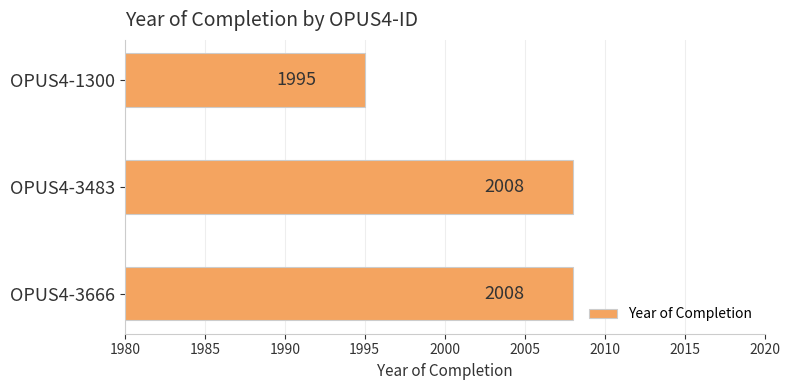

Reading bottom to top, what are all the values shown in this chart?

2008	2008	1995